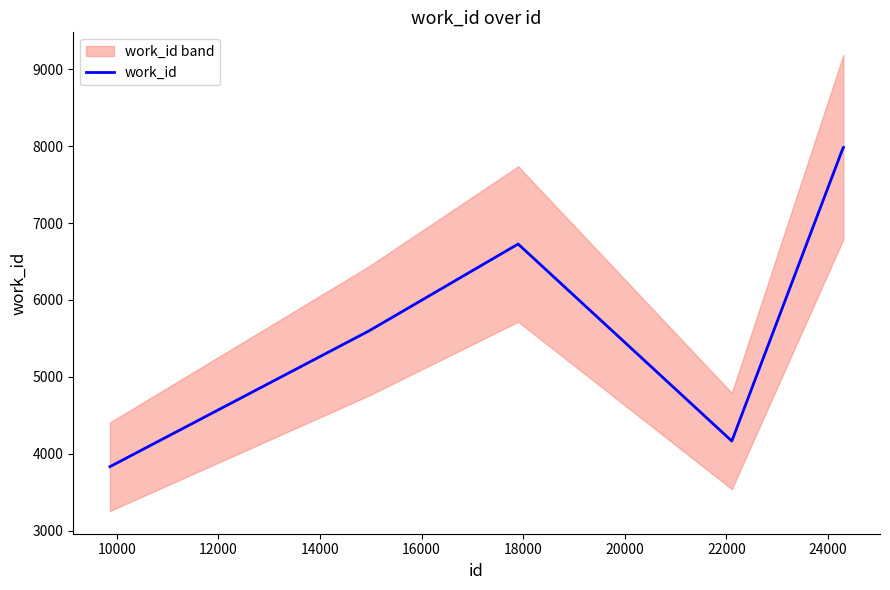

What is the maximum value for work_id?

7984